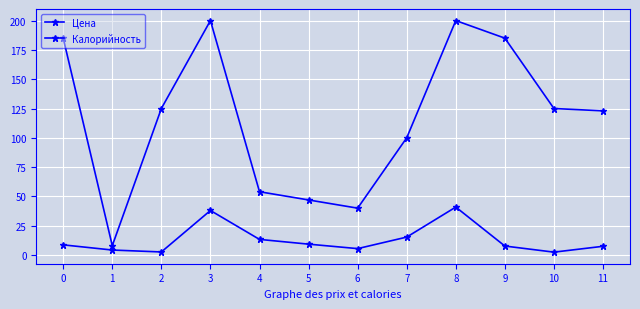

What is the value of the Калорийность point at the 2nd from the left?

8.0